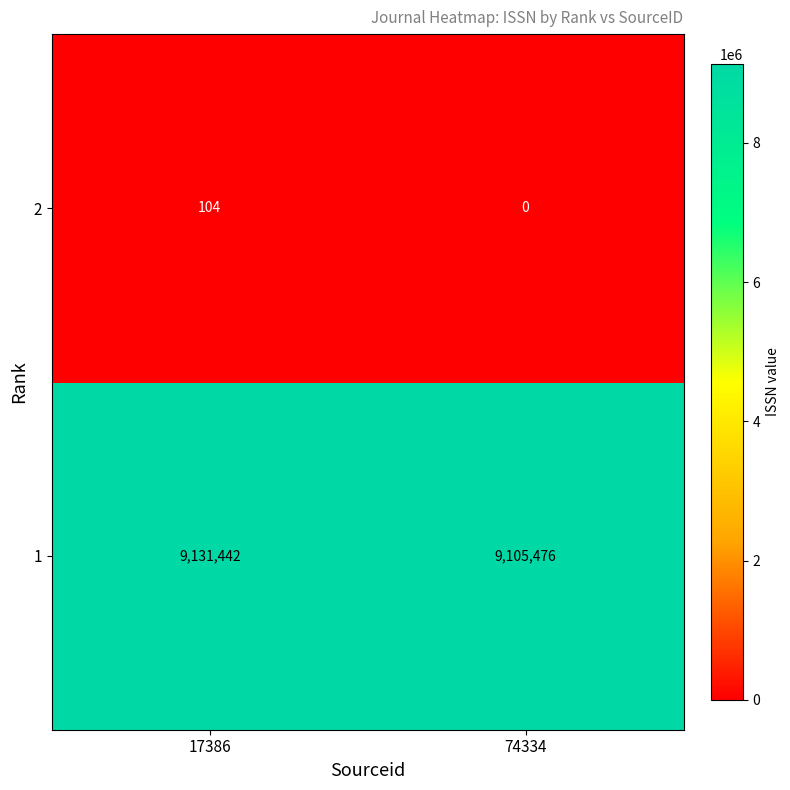

What is the total value across all series at 17386?

9131546